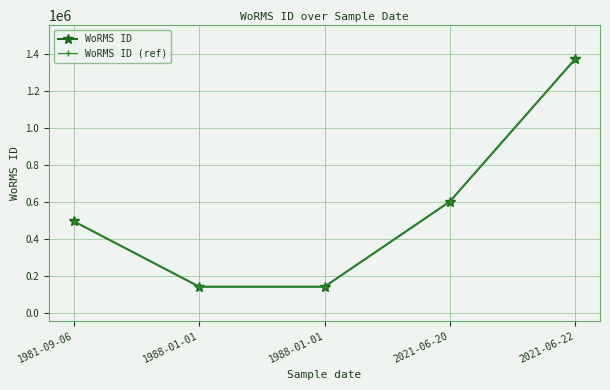

Does the chart have visible grid lines?

Yes